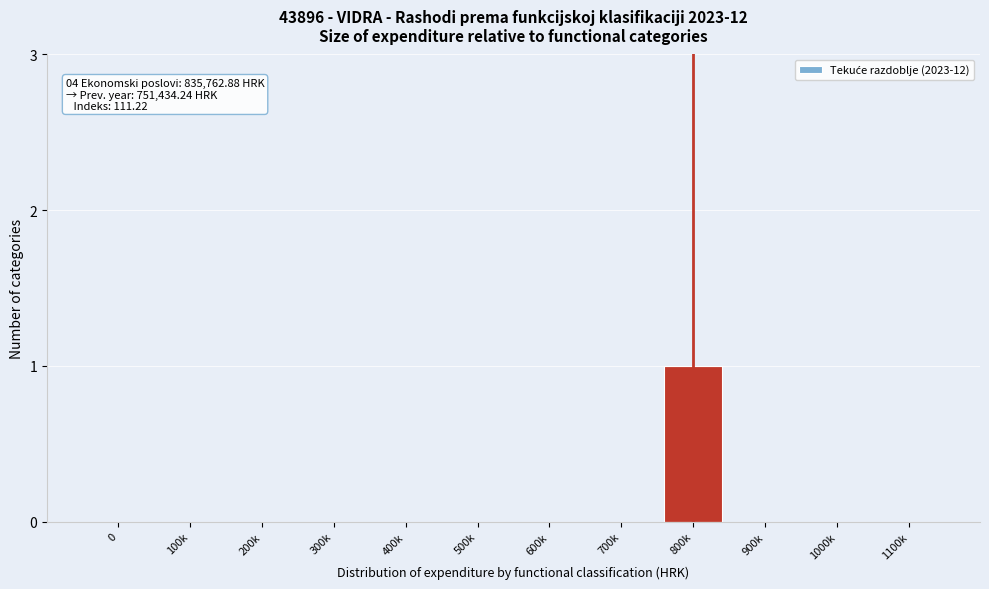

Reading right to left, transcribe all the data shown in this chart.

1100k=0	1000k=0	900k=0	800k=1	700k=0	600k=0	500k=0	400k=0	300k=0	200k=0	100k=0	0=0